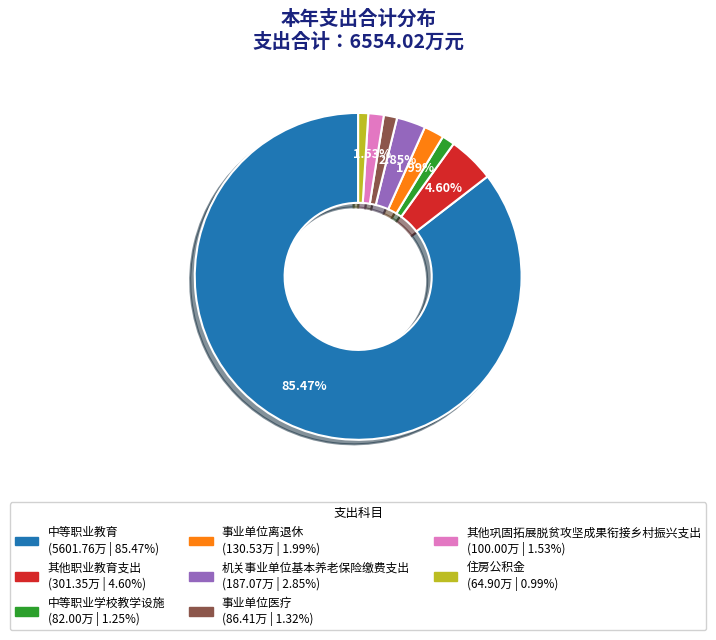

Approximately how many times larger is the value at 事业单位离退休 compared to 其他巩固拓展脱贫攻坚成果衔接乡村振兴支出?

1.3